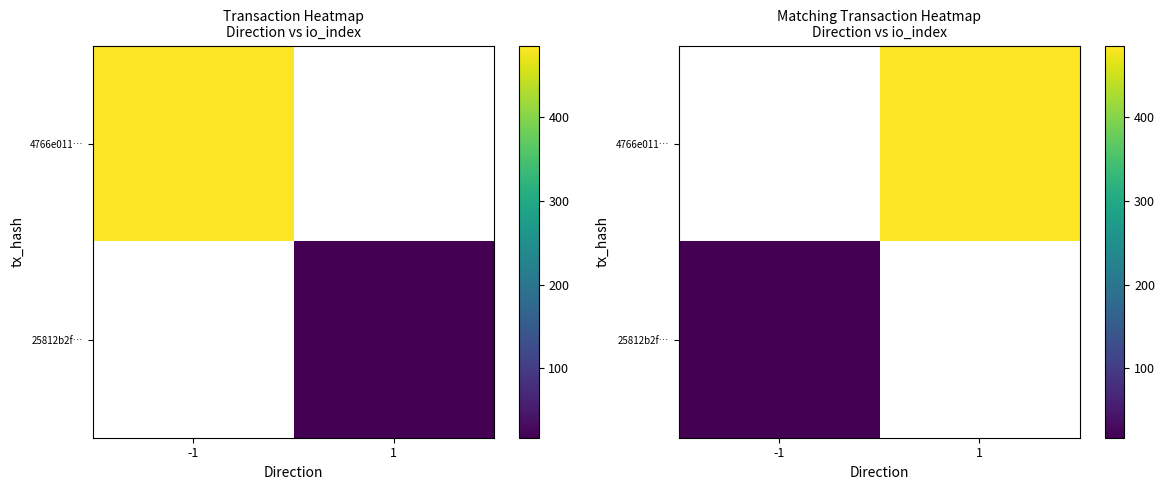

The value of 25812b2f… at -1 is 17.0. True or false?

True